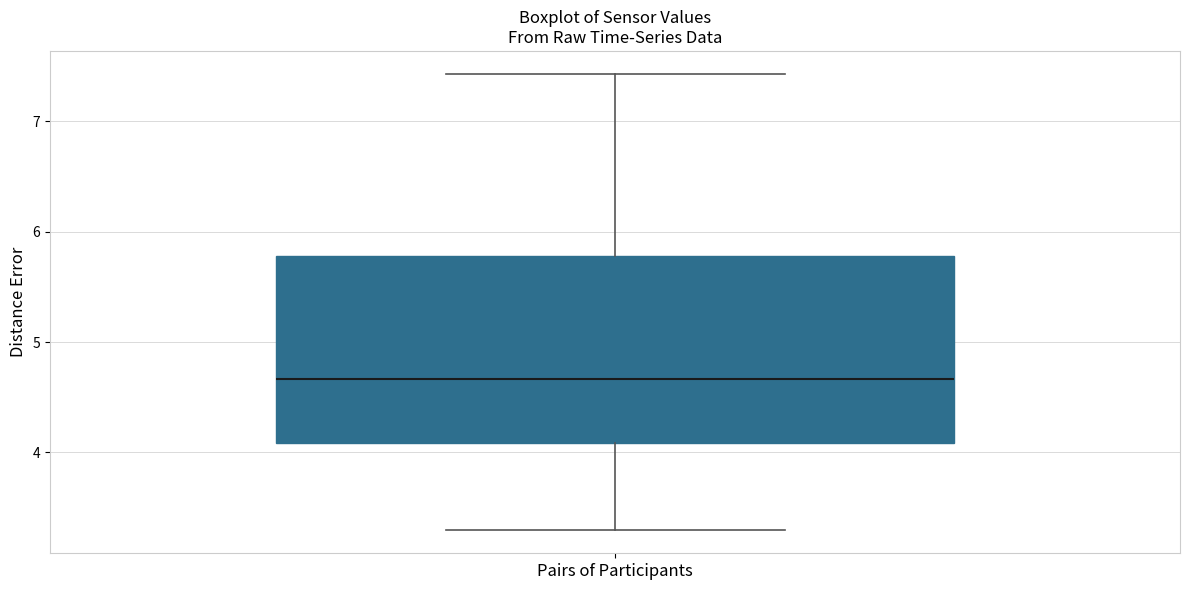

Transcribe this box plot: give where the median line is, the range the box spans, and where the two whiskers end, as read against the y-axis. The values are not printed on the chart, so give them approximately, as read against the axis.

median 4.7, box 4.1 to 5.8, whiskers 3.3 to 7.4